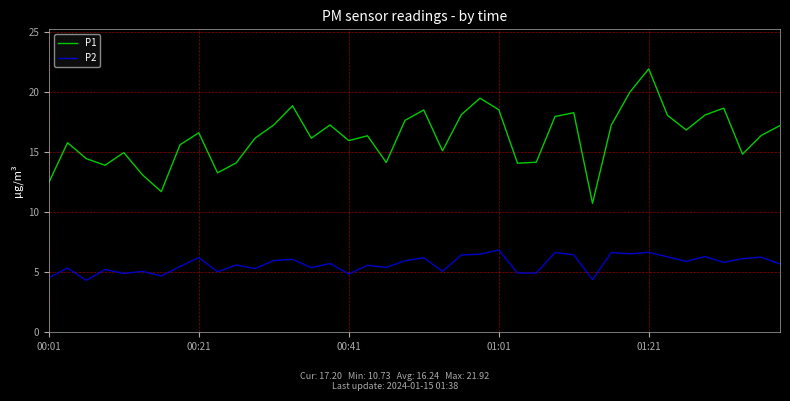

Which series has the largest total across all categories?

P1